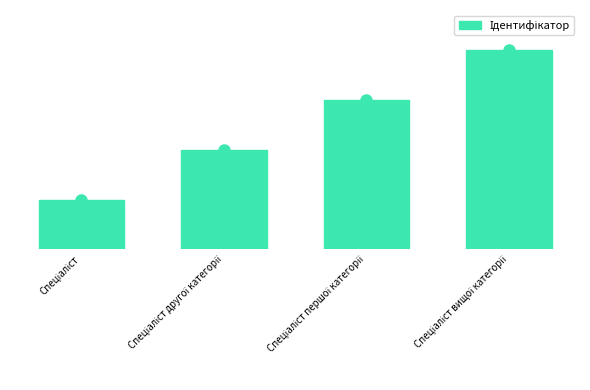

What is the maximum value shown in the chart?

4